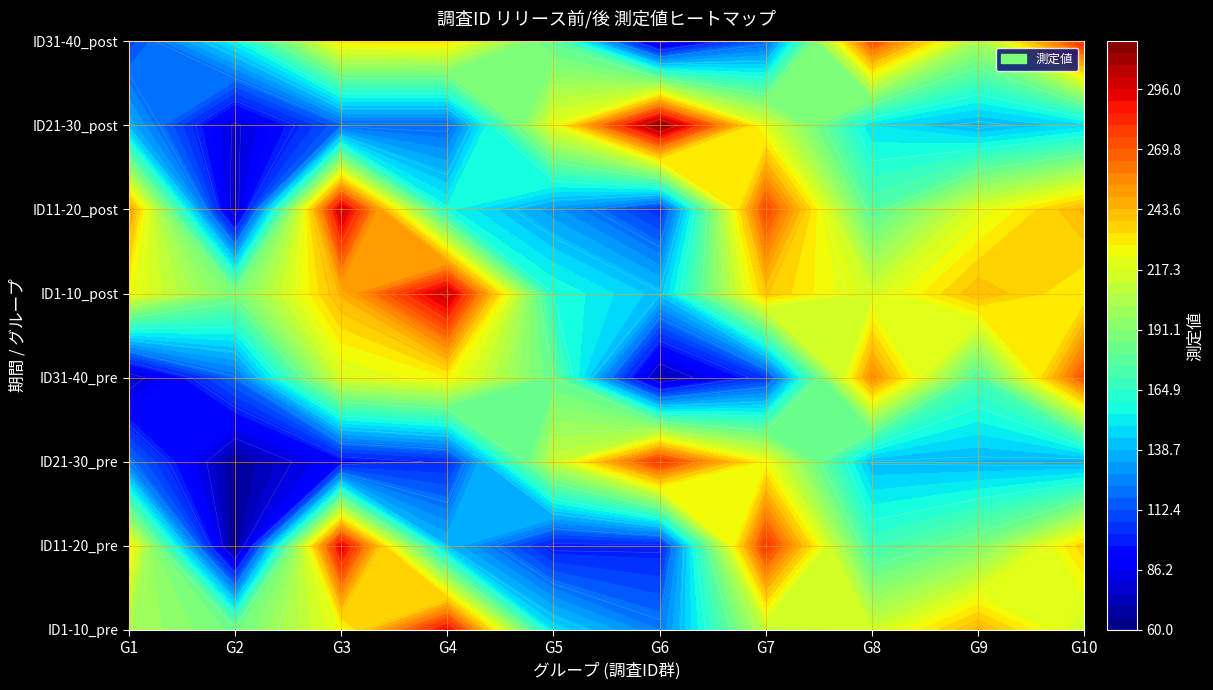

Reading left to right, extract all data points from this chart.

1: 202	184	223	293	148	123	209	213	245	211
2: 230	60	297	139	97	98	281	169	188	237
3: 121	65	93	102	210	282	224	139	138	135
4: 73	119	216	227	181	68	106	257	172	274
5: 224	187	245	304	160	141	239	214	243	227
6: 252	72	303	156	130	103	276	175	218	245
7: 137	78	117	117	220	317	218	149	137	147
8: 109	153	230	231	178	75	116	275	200	285